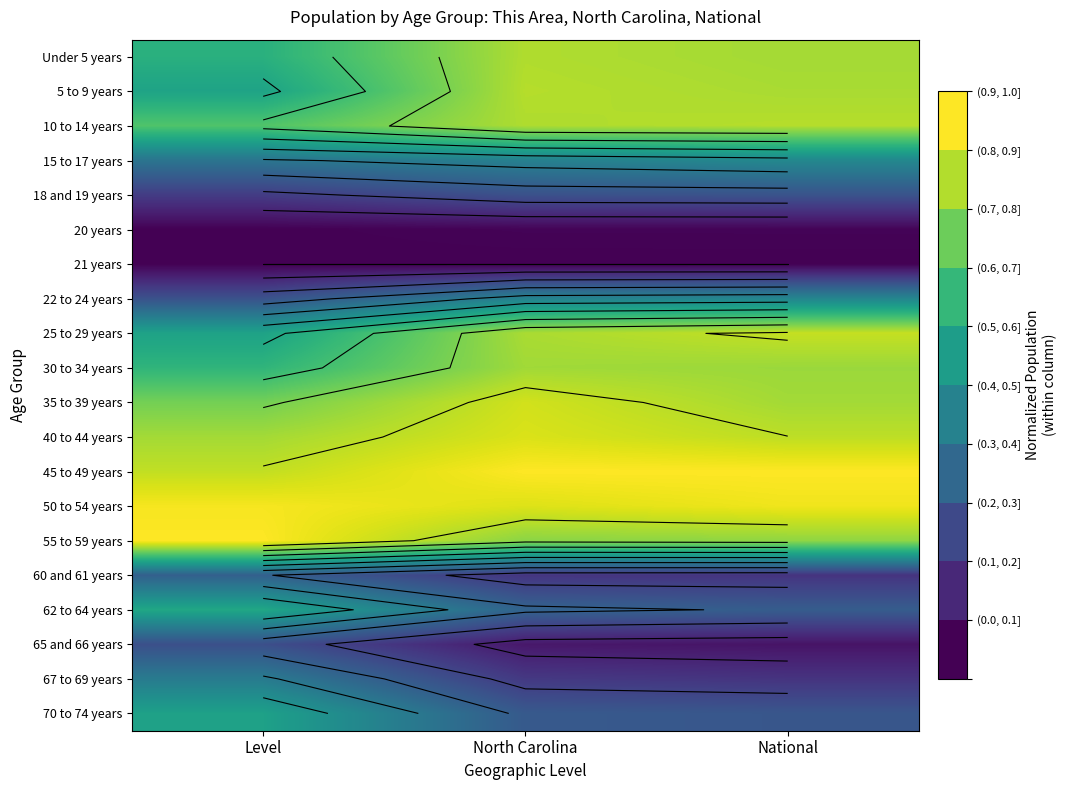

The value of 21 years at National is 0.0. True or false?

True